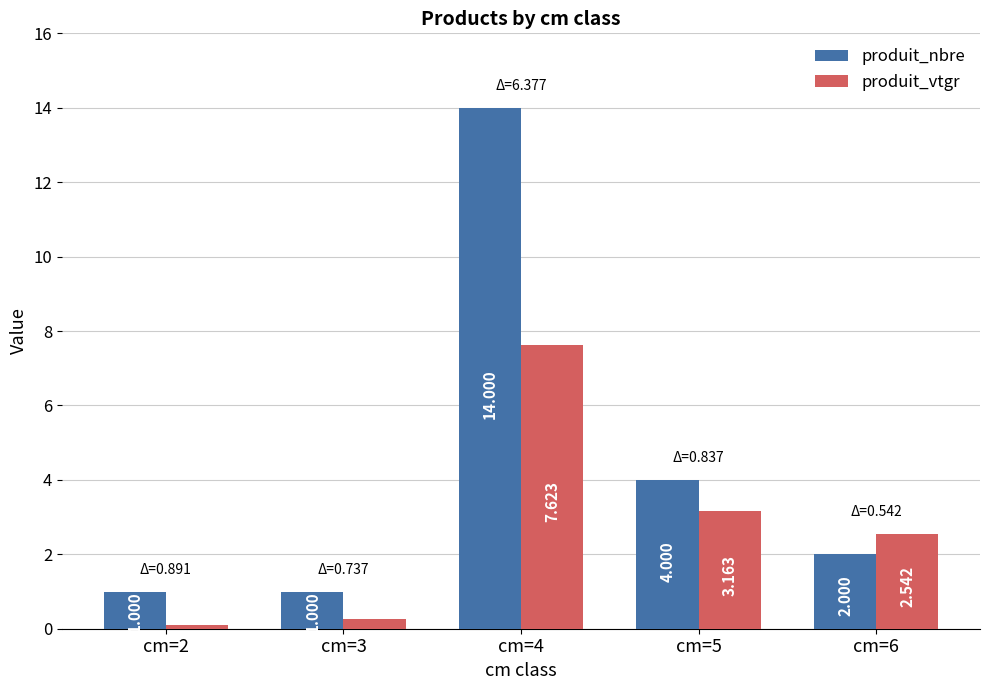

Rank the series by their average value, from lowest to highest.

produit_vtgr, produit_nbre